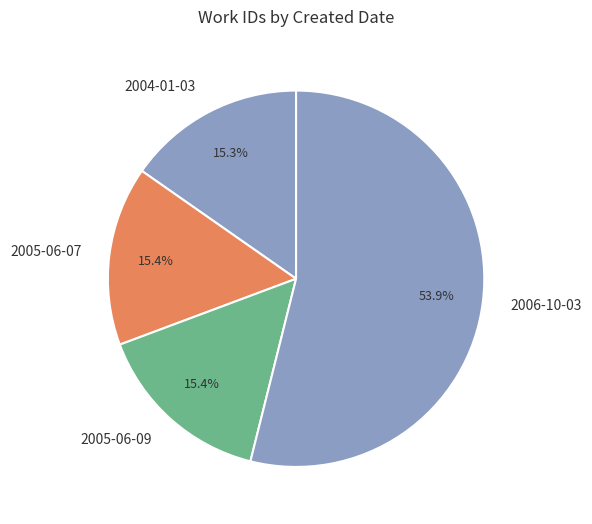

Count the number of slices in the pie.

4